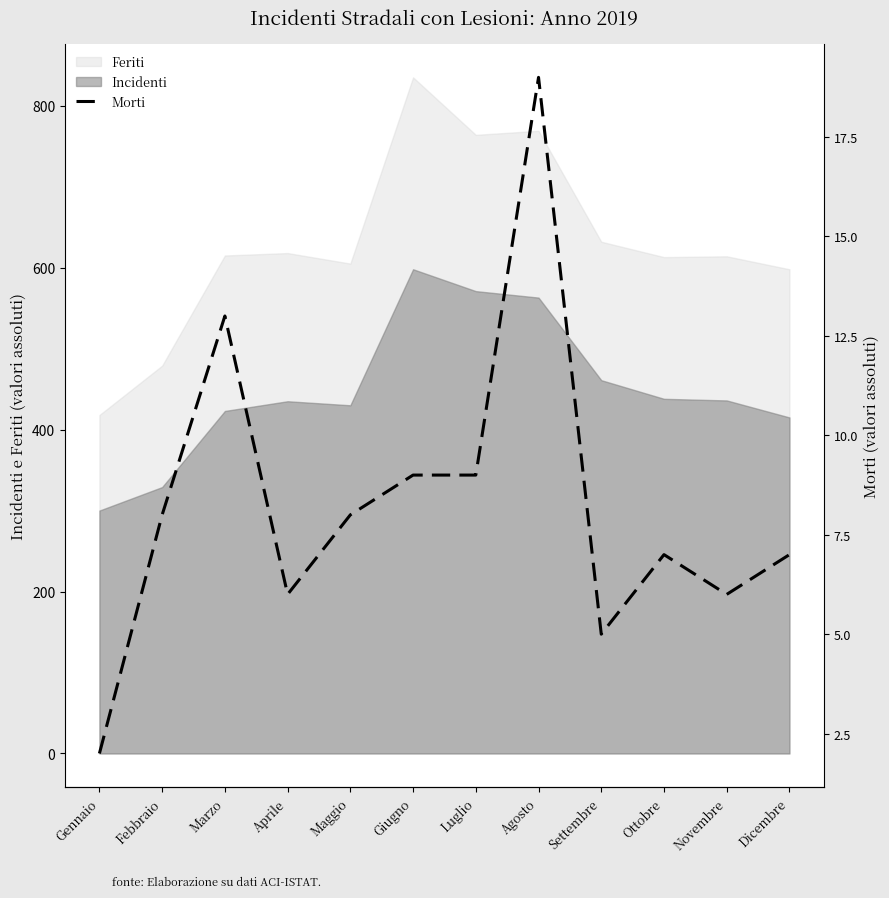

True or false: Feriti has a value of 598 at Dicembre.

True